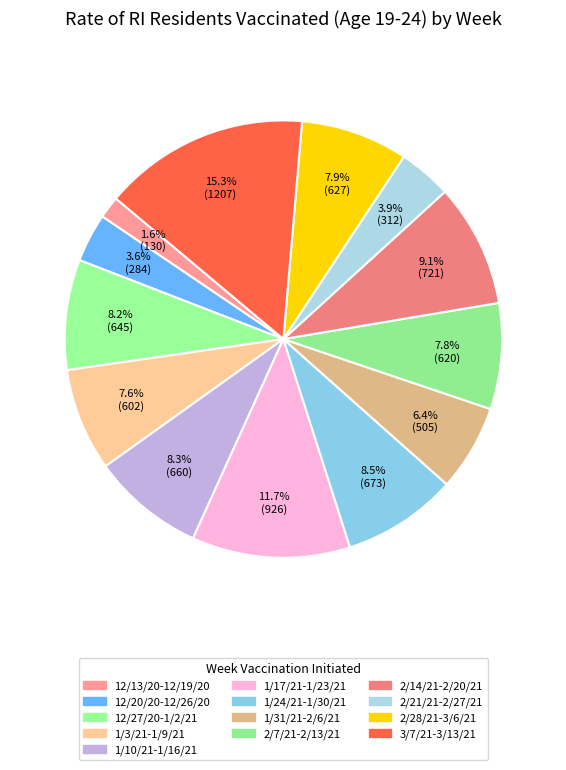

Count the number of slices in the pie.

13